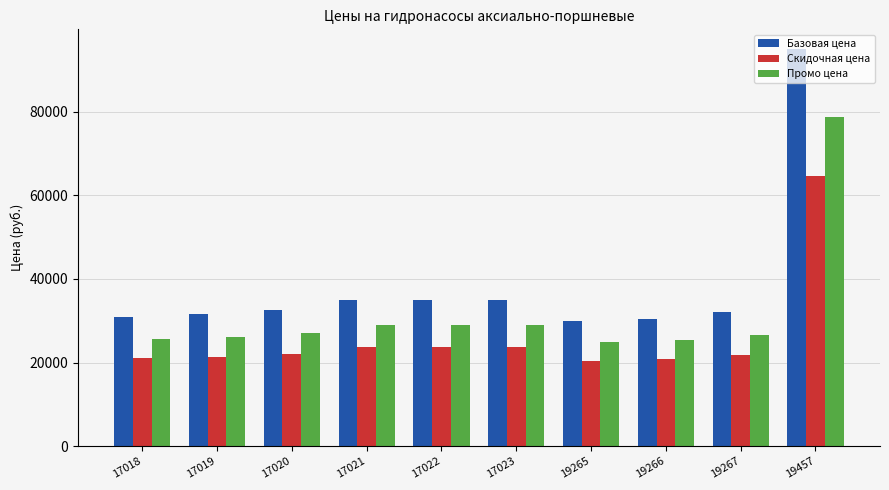

What is the value of the Скидочная цена bar at the 9th from the left?

21760